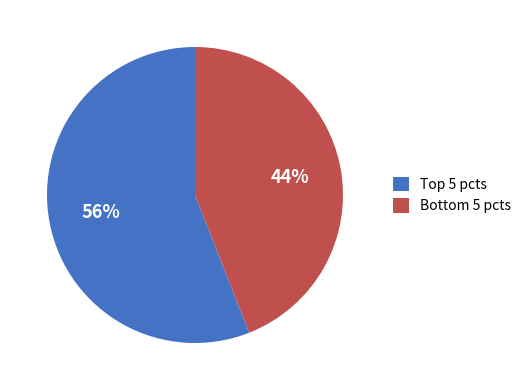

How many segments does this pie chart have?

2